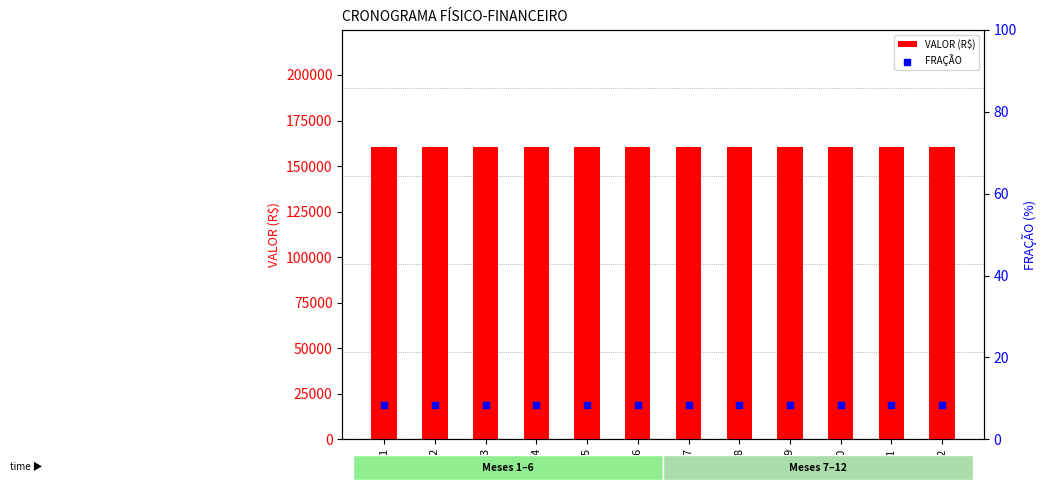

Which series contains the highest Y value?

VALOR (R$)